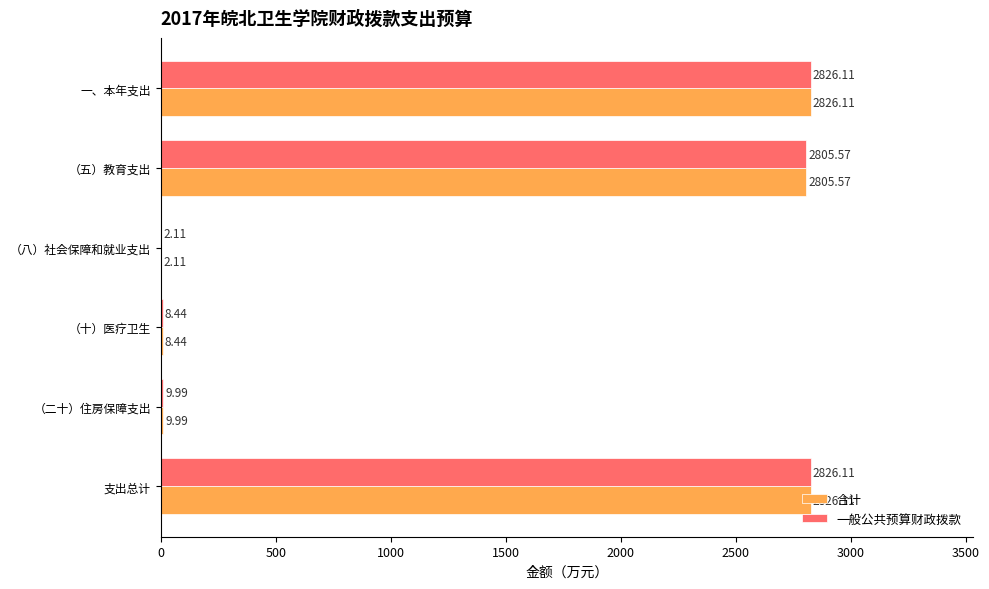

What is the sum of all 合计 values?

8478.3